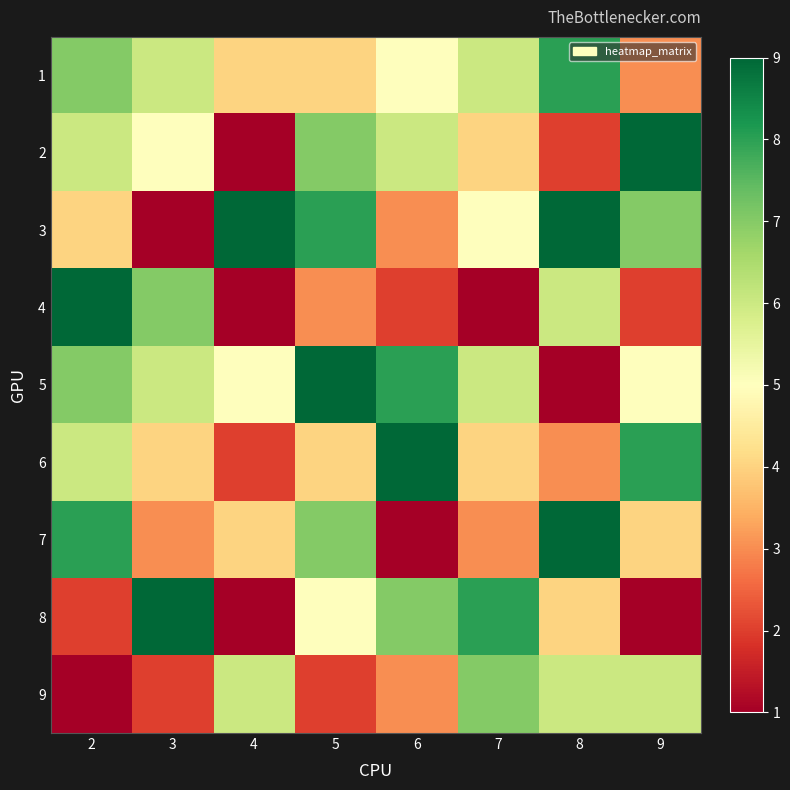

Reading right to left, list all the values displayed in this chart.

1: 9=3	8=8	7=6	6=5	5=4	4=4	3=6	2=7
2: 9=9	8=2	7=4	6=6	5=7	4=1	3=5	2=6
3: 9=7	8=9	7=5	6=3	5=8	4=9	3=1	2=4
4: 9=2	8=6	7=1	6=2	5=3	4=1	3=7	2=9
5: 9=5	8=1	7=6	6=8	5=9	4=5	3=6	2=7
6: 9=8	8=3	7=4	6=9	5=4	4=2	3=4	2=6
7: 9=4	8=9	7=3	6=1	5=7	4=4	3=3	2=8
8: 9=1	8=4	7=8	6=7	5=5	4=1	3=9	2=2
9: 9=6	8=6	7=7	6=3	5=2	4=6	3=2	2=1